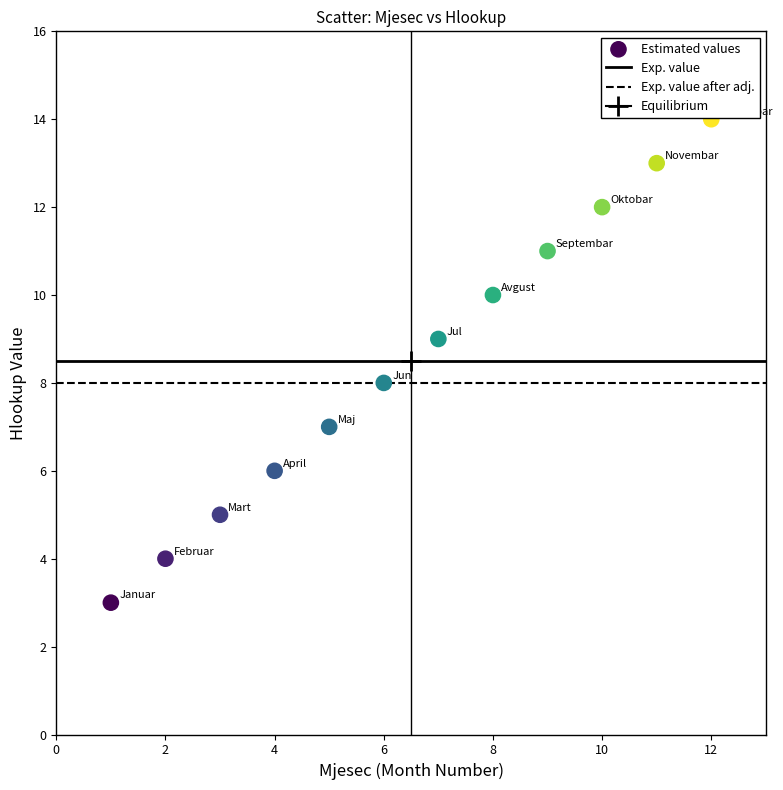

What is the range of X values (max minus min)?

11